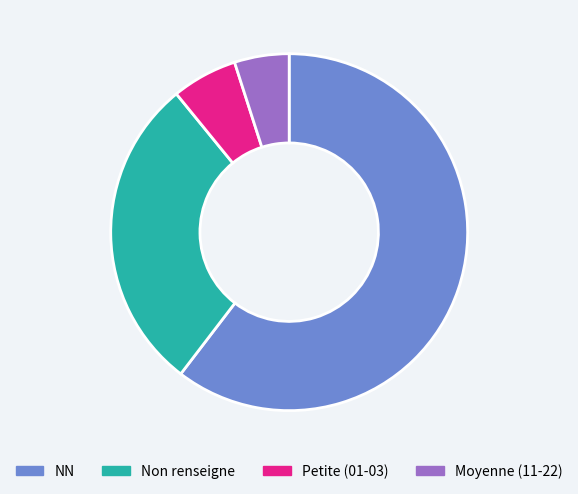

Count the number of slices in the pie.

4